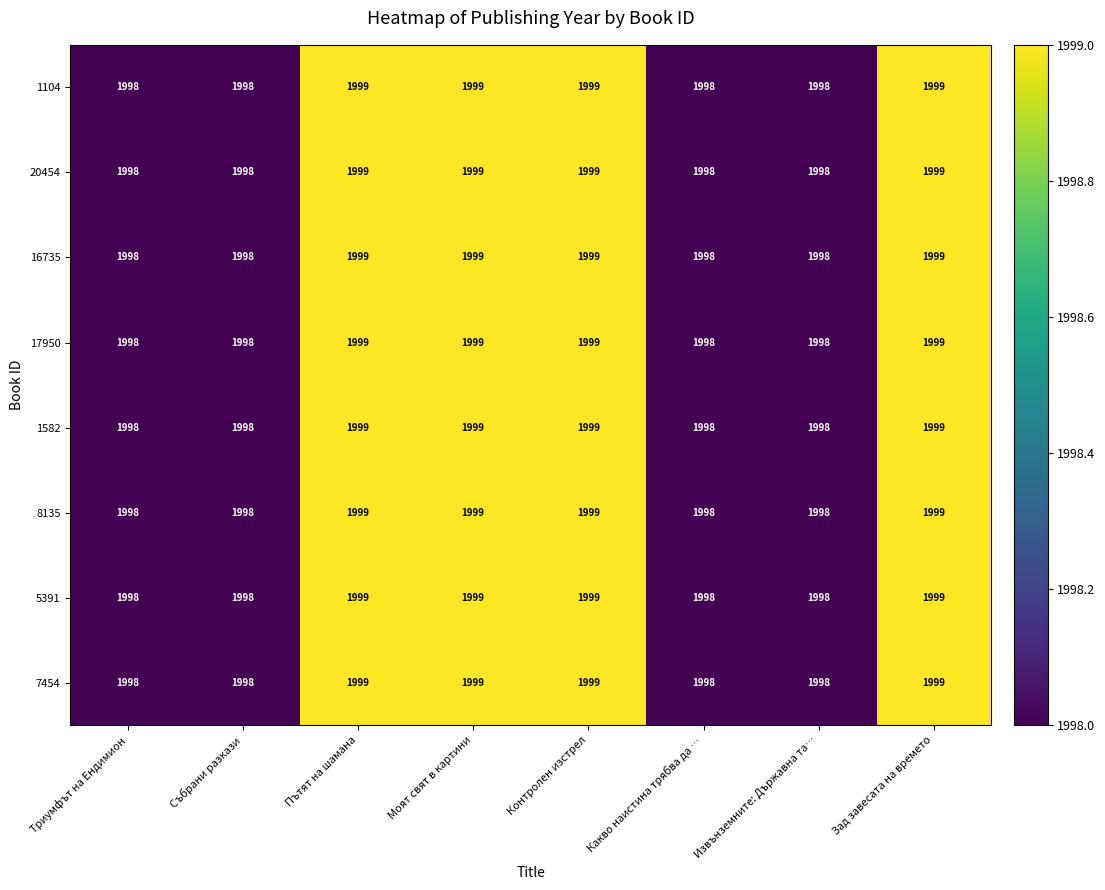

How many 20454 values are between 1998 and 1999?

8